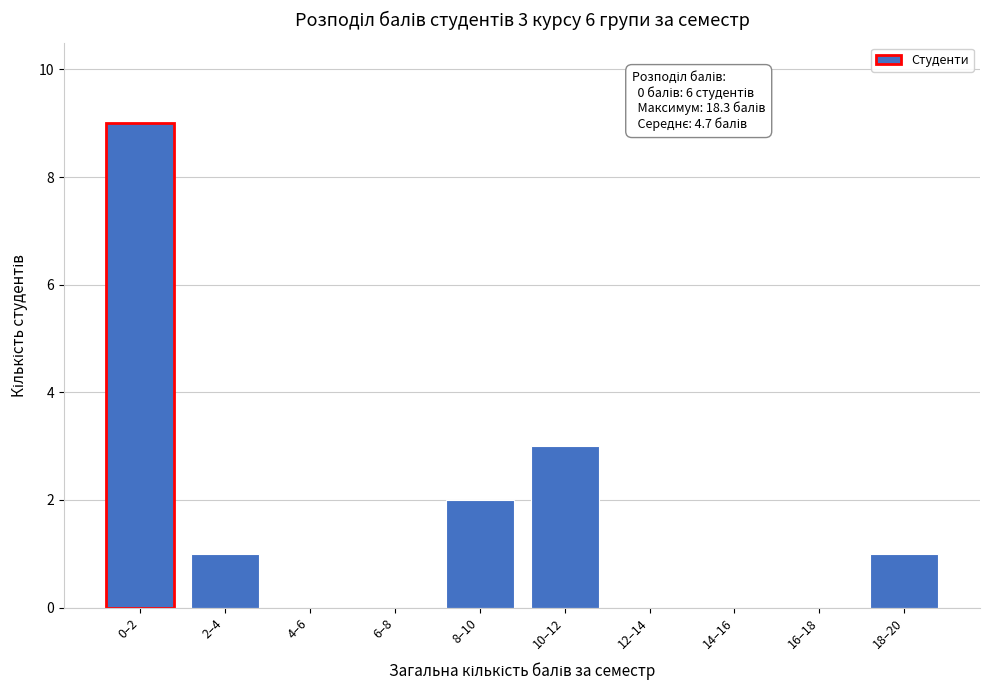

Reading right to left, transcribe all the data shown in this chart.

18–20=1	16–18=0	14–16=0	12–14=0	10–12=3	8–10=2	6–8=0	4–6=0	2–4=1	0–2=9